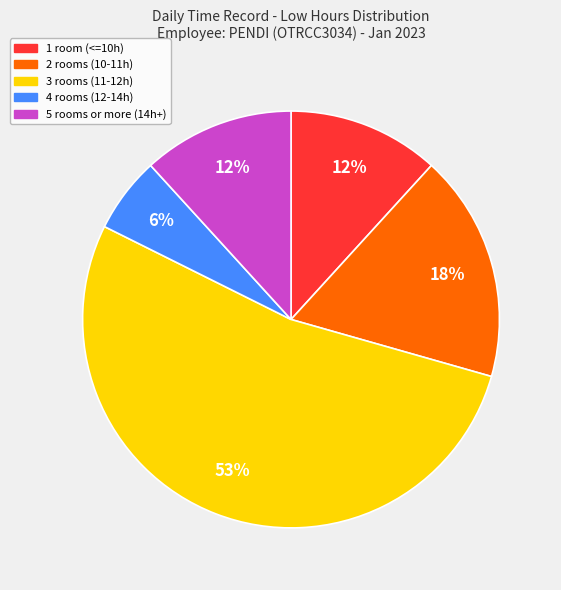

How many segments does this pie chart have?

5